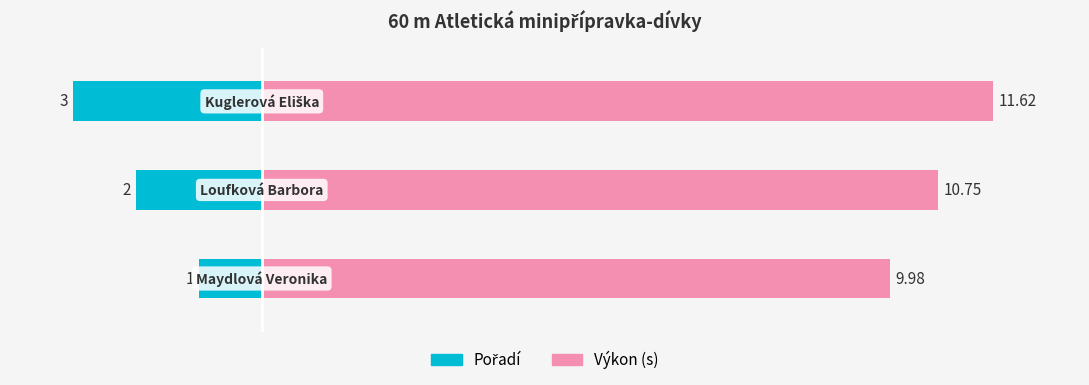

How many bars are there in each group?

2